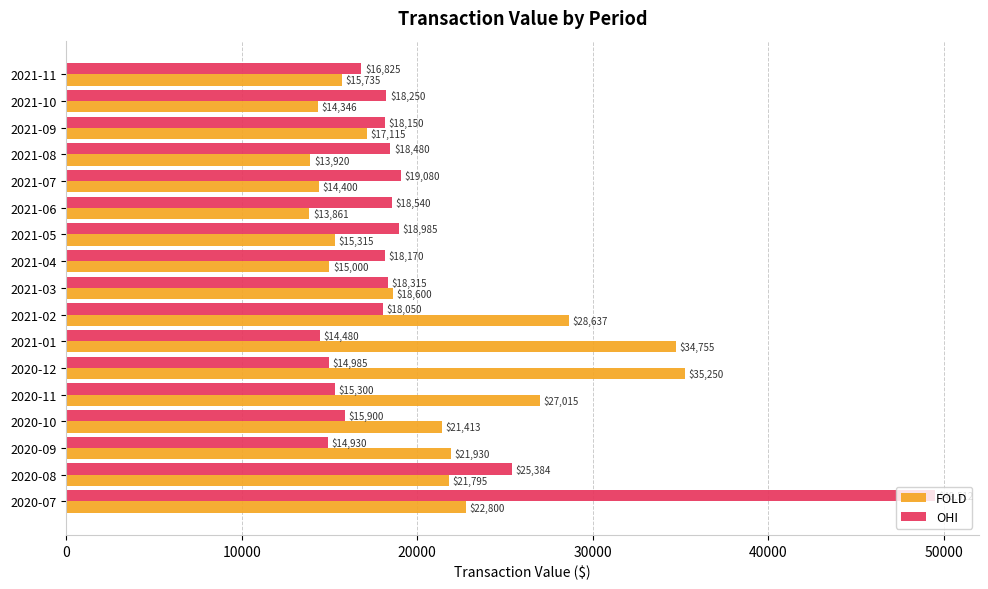

At which category does the chart reach its peak across all series?

2020-07